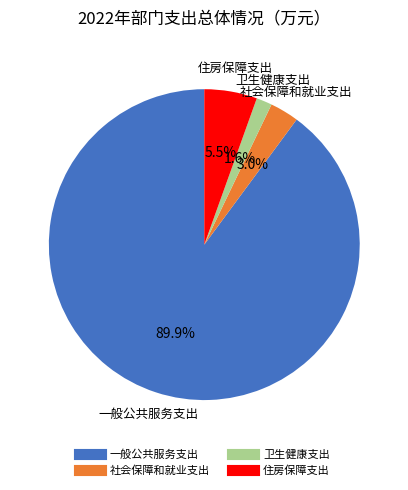

Count the number of slices in the pie.

4